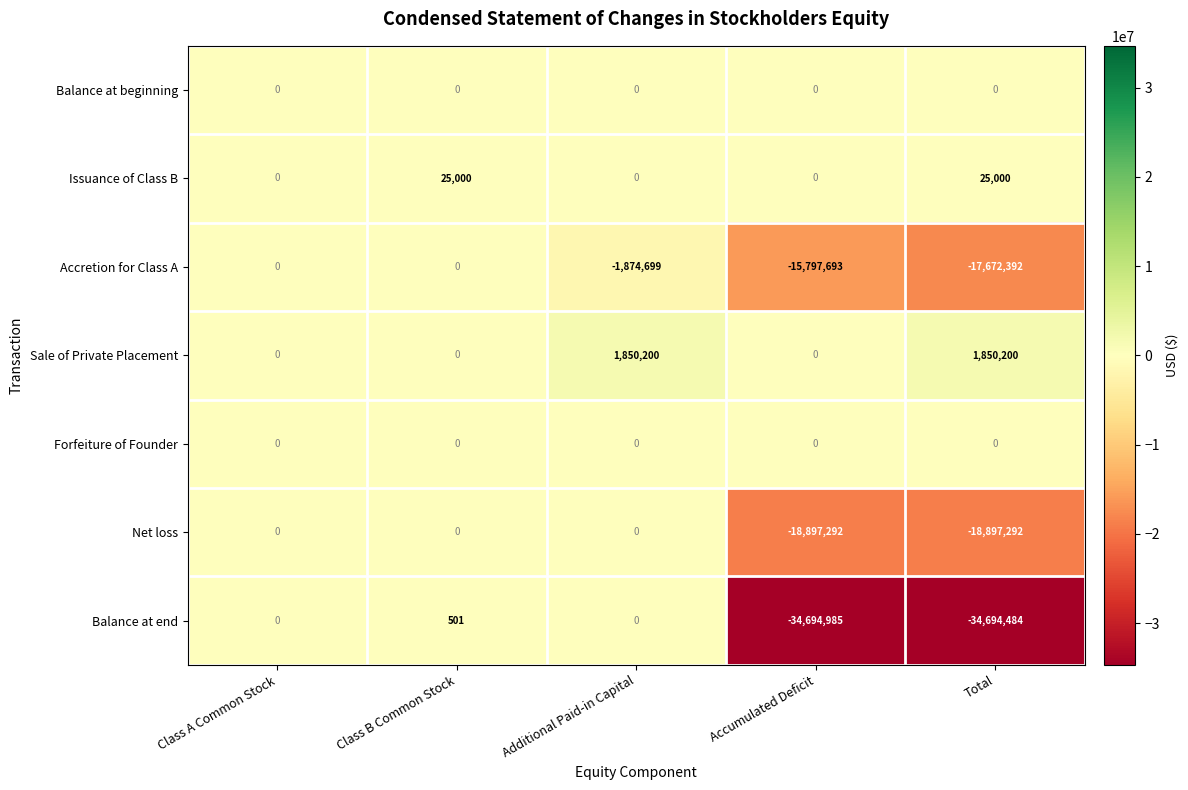

At which category is the sum across all series the highest?

Class B Common Stock